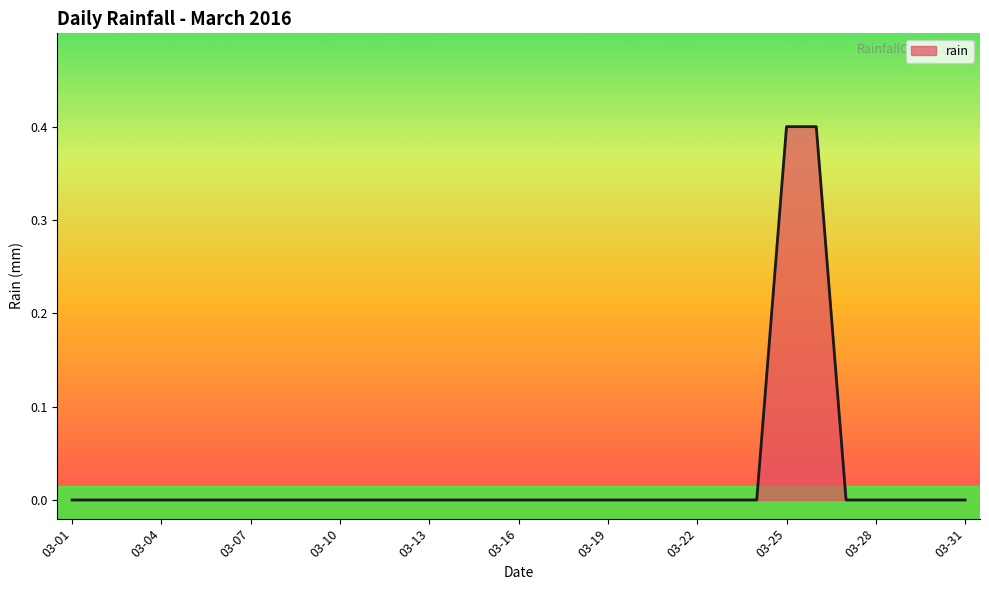

What is the difference between the maximum and minimum values?

0.4